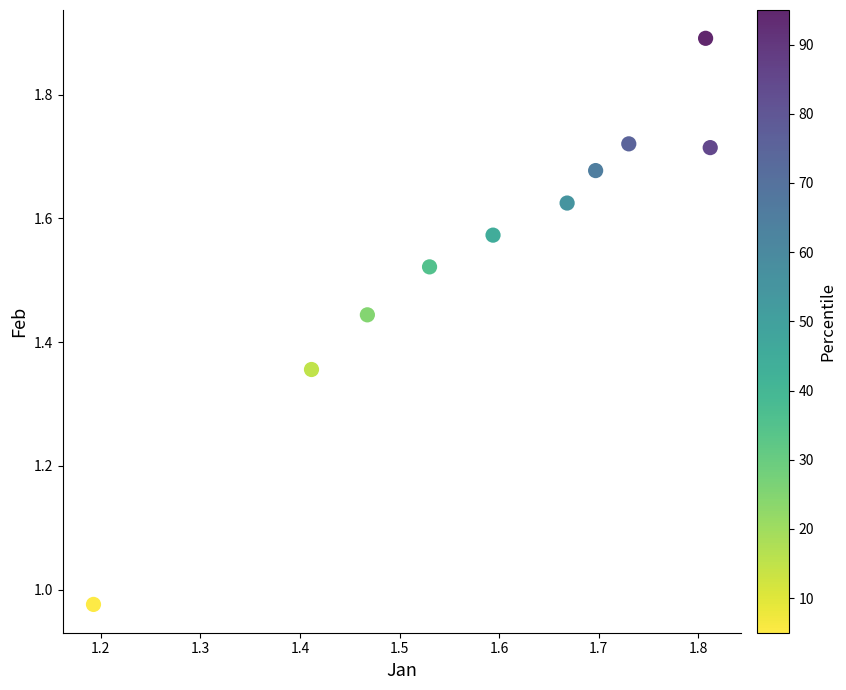

What is the range of Y values (max minus min)?

0.9